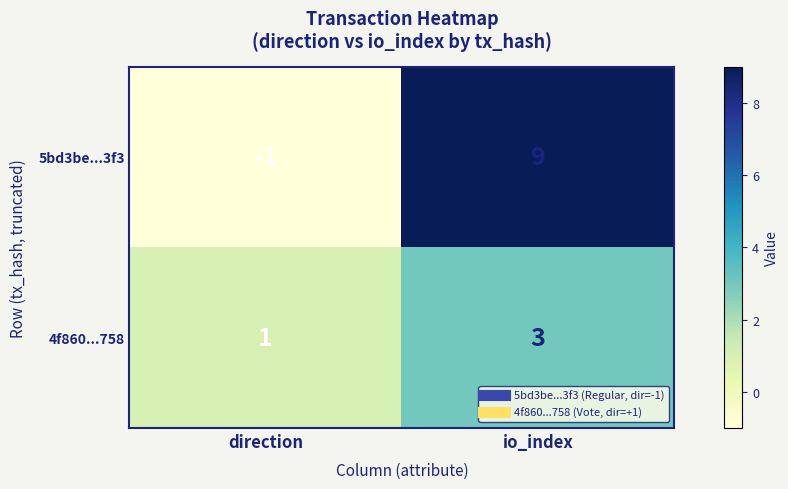

Where is 4f860...758 nearest to the value 2?

direction